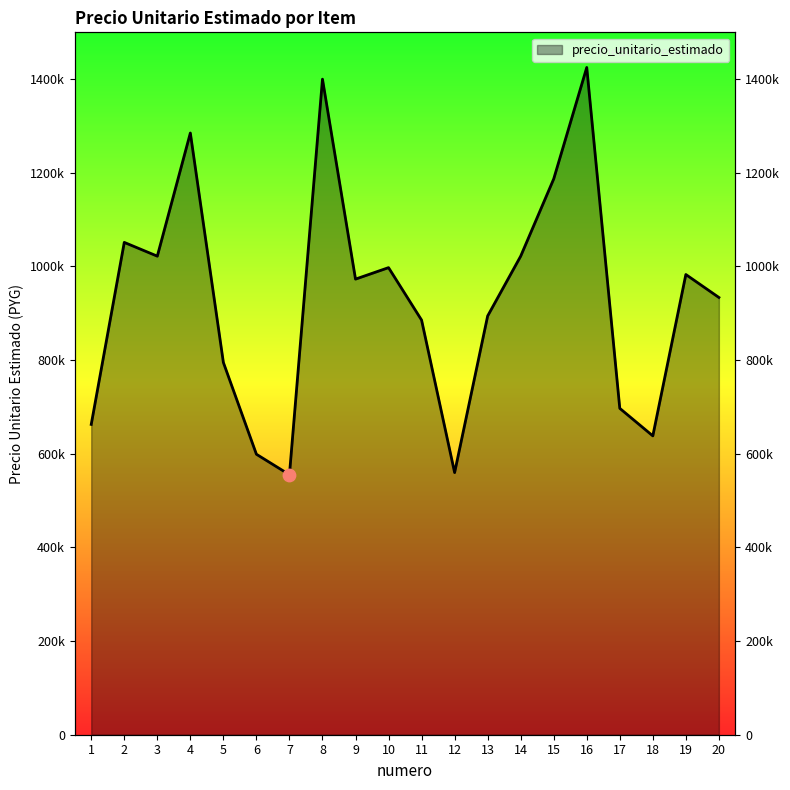

Which has a higher value, 20 or 15?

15